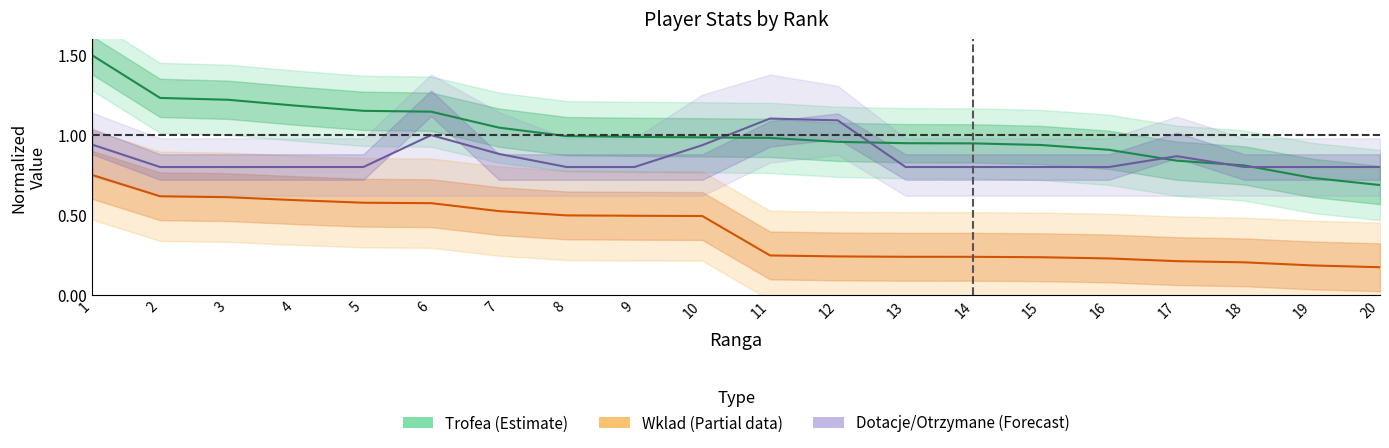

List the series in order of their overall mean, highest first.

Trofea (Estimate), Dotacje/Otrzymane (Forecast), Wklad (Partial data)